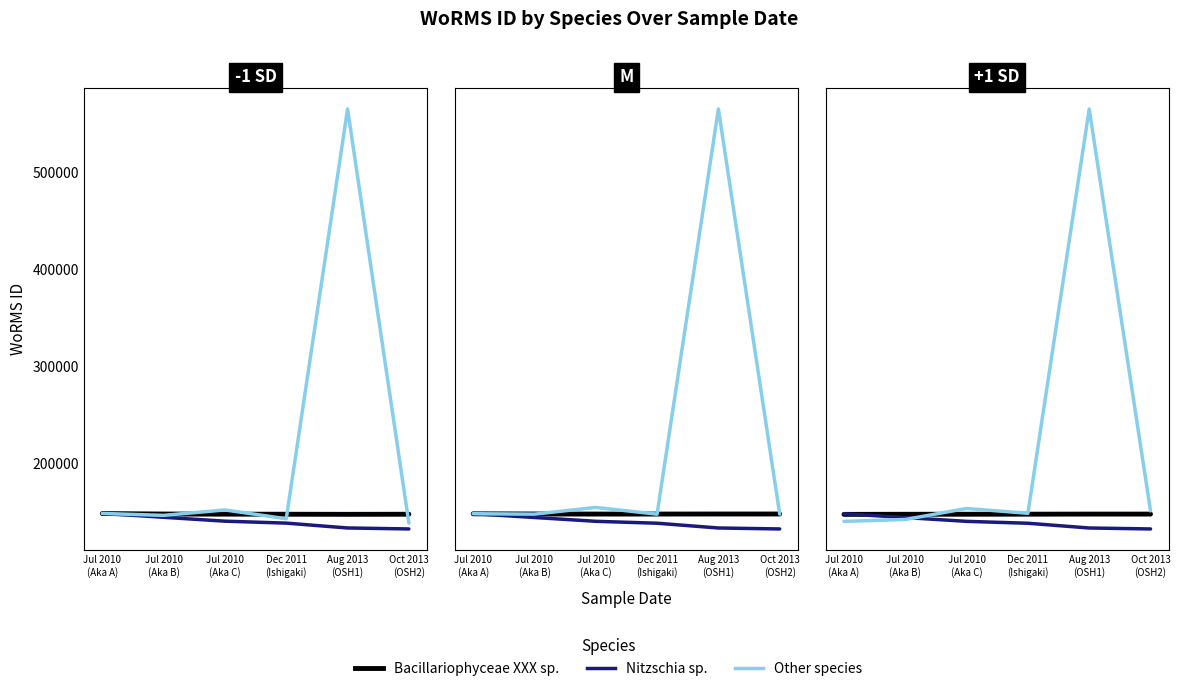

What is the difference between the second highest and minimum values in the Other species series?

13525